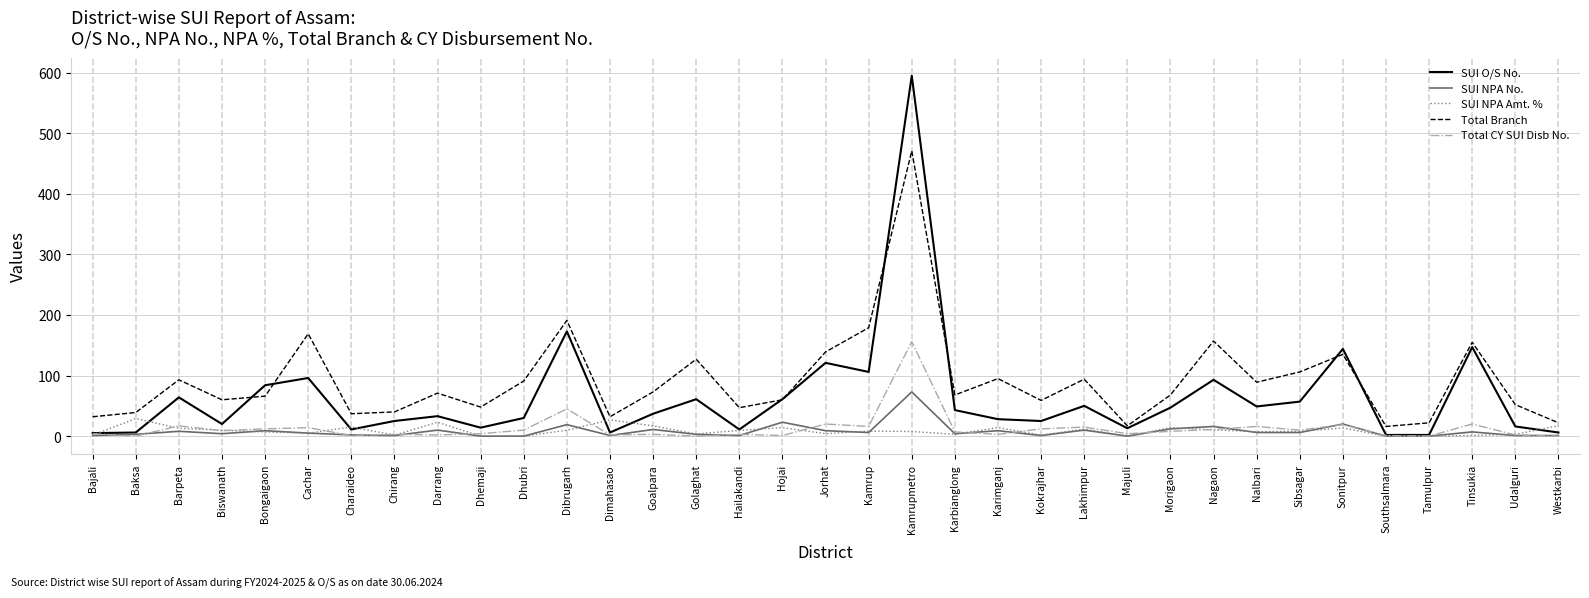

Which series ends up on top after the final intersection of SUI NPA Amt. % and SUI NPA No.?

SUI NPA Amt. %